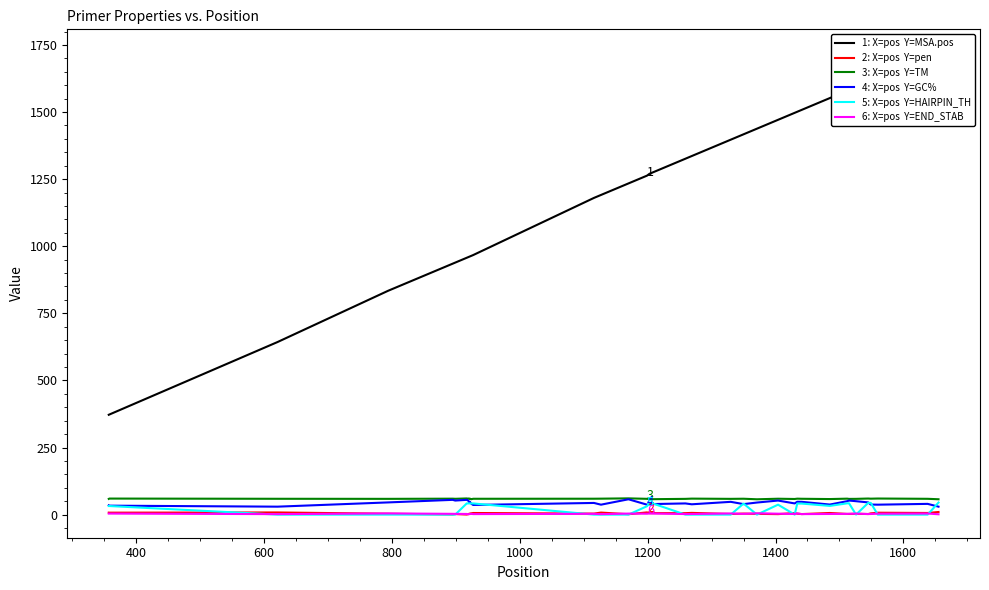

What is the value of the 3: X=pos  Y=TM point at the 10th from the left?

60.1